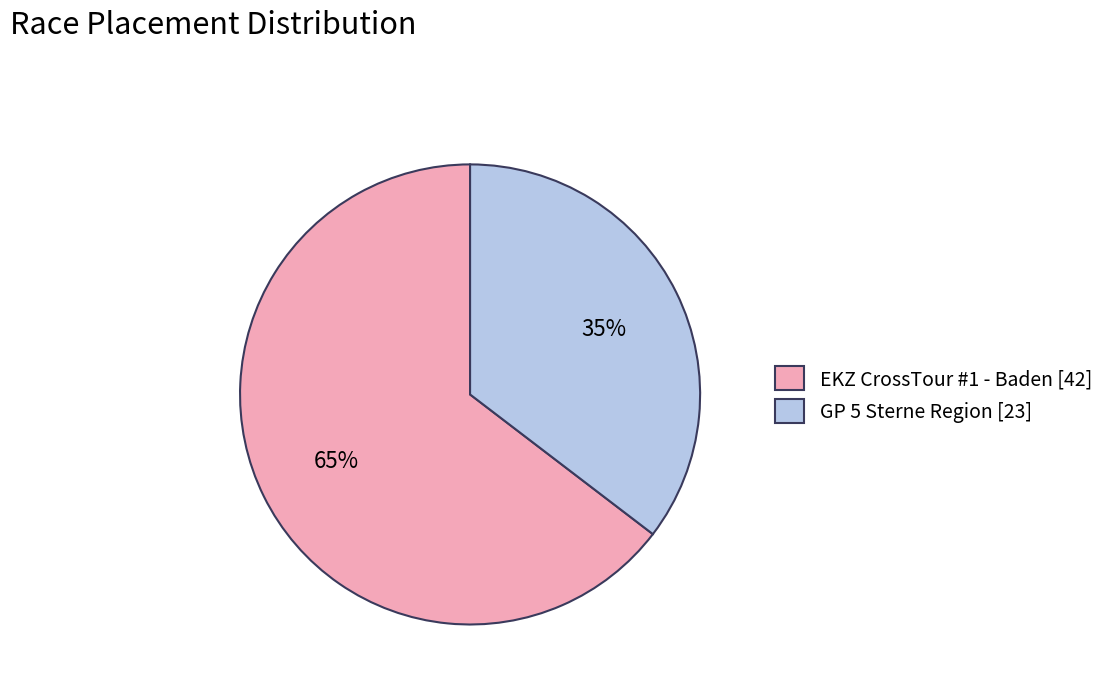

To the nearest percent, what is the average slice percentage?

50%